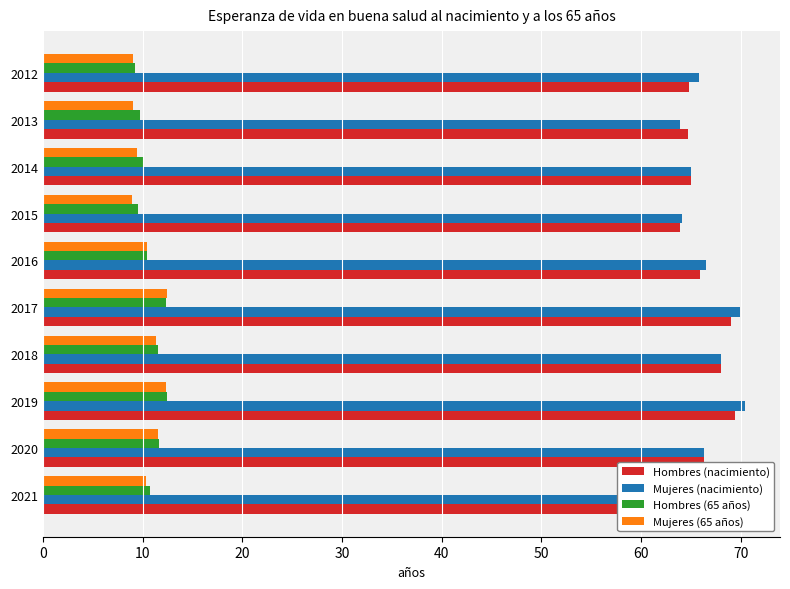

Rank the series by their maximum value, from lowest to highest.

Hombres (65 años), Mujeres (65 años), Hombres (nacimiento), Mujeres (nacimiento)